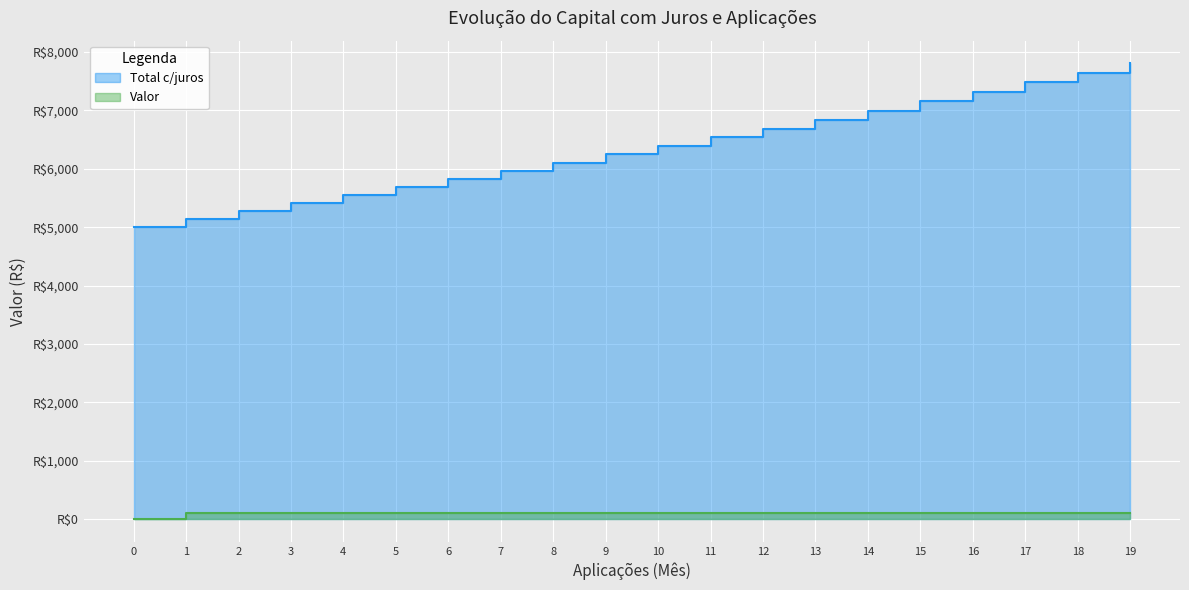

Rank the series by their maximum value, from highest to lowest.

Total c/juros, Valor